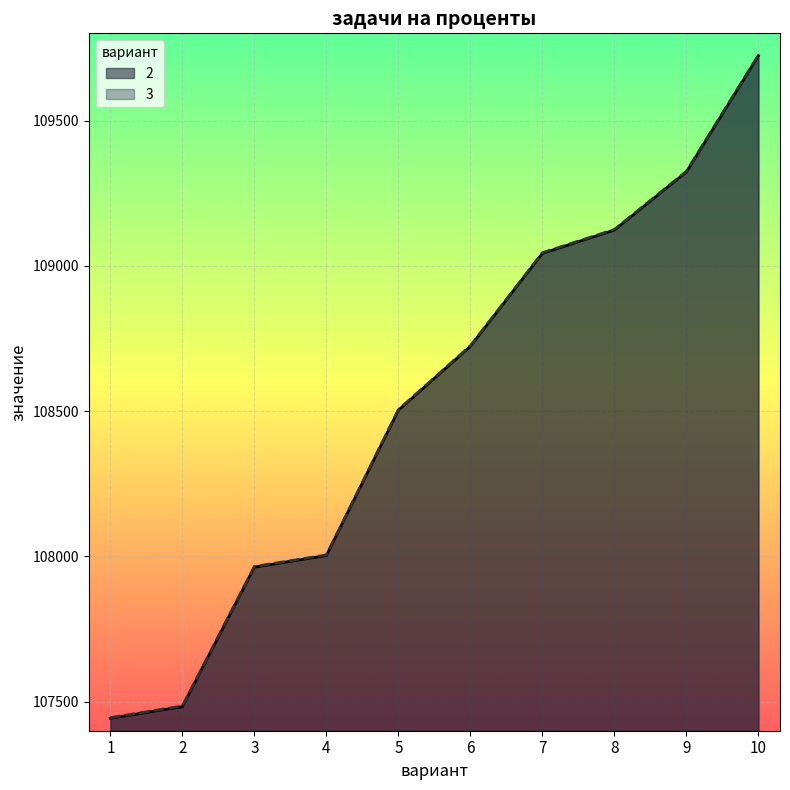

What is the difference between the maximum and minimum values in the 2 series?

2280